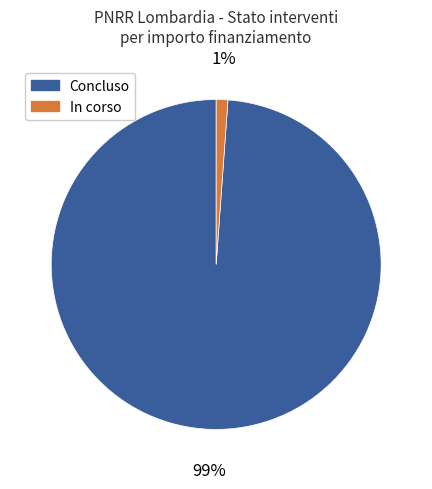

To the nearest percent, what is the difference between the largest and smallest slice percentages?

98%